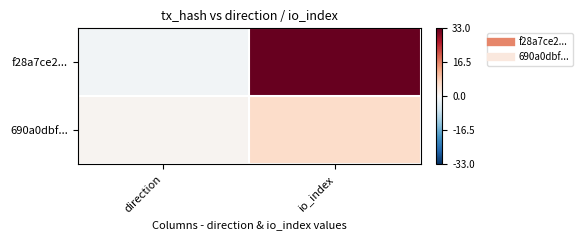

Reading left to right, list all the values displayed in this chart.

f28a7ce2...: direction=-1	io_index=33
690a0dbf...: direction=1	io_index=6